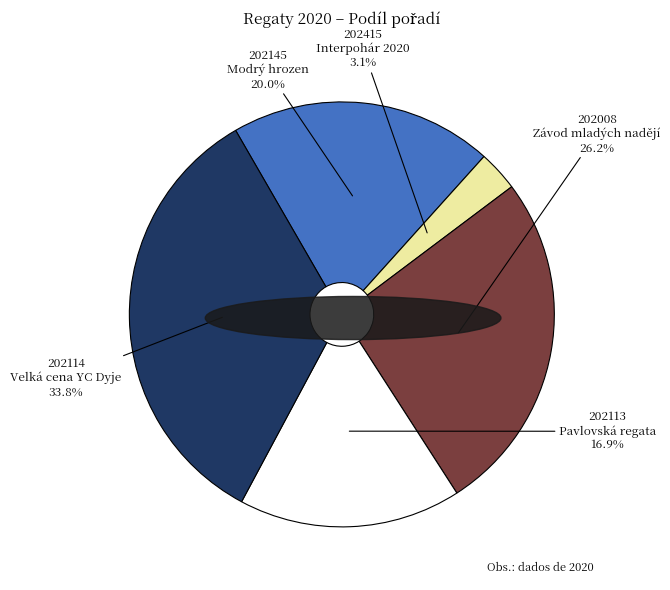

Is there a majority slice in this chart?

No